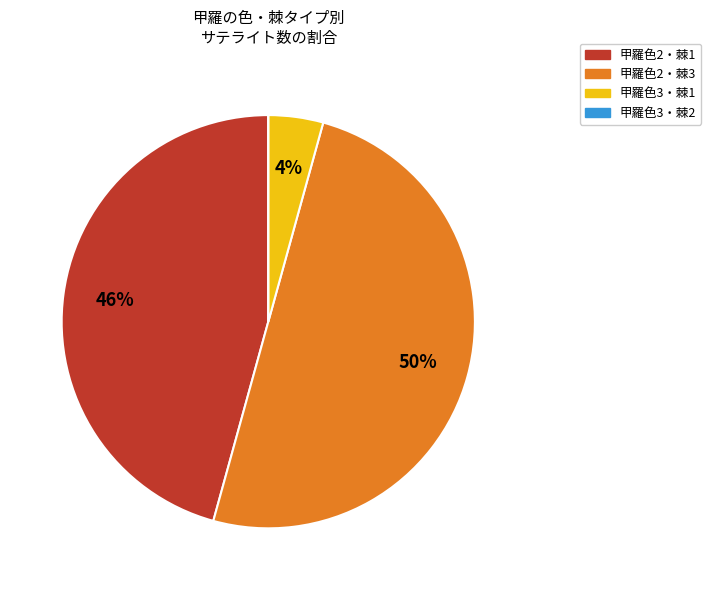

Which slice is the largest?

甲羅色2・棘3